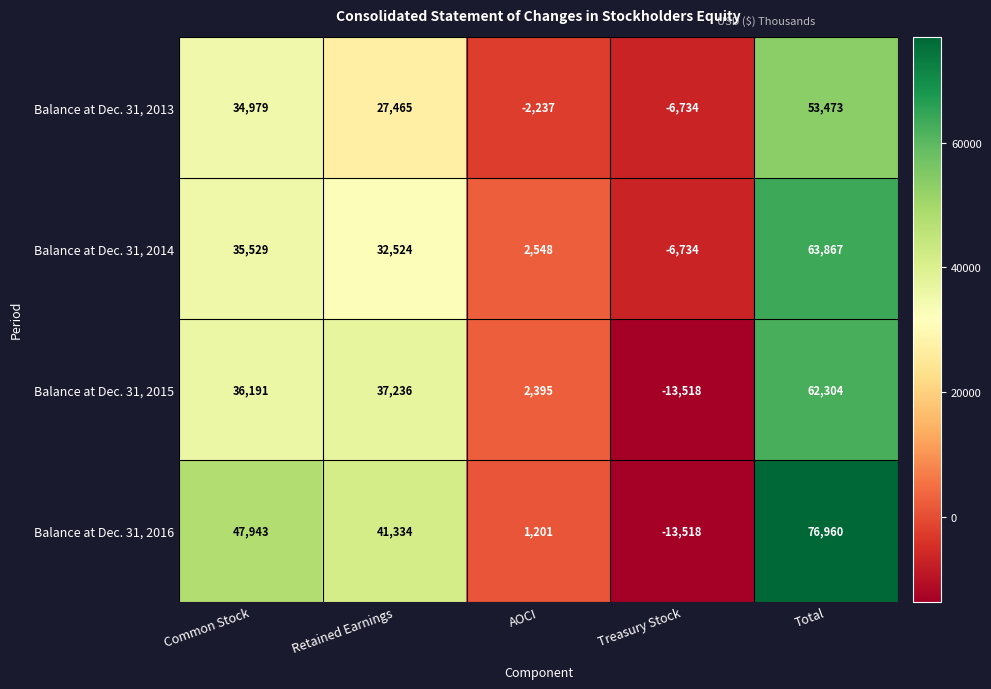

At which category does the chart reach its minimum across all series?

Treasury Stock